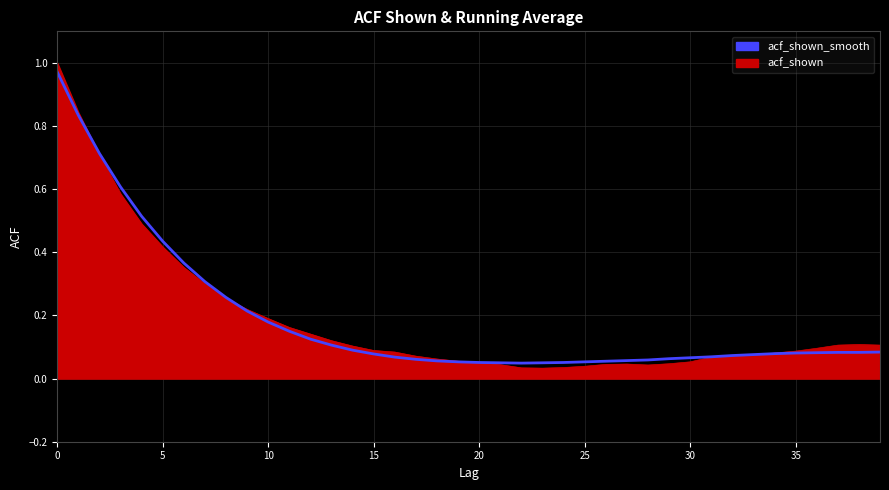

How many categories are shown in the chart?

40